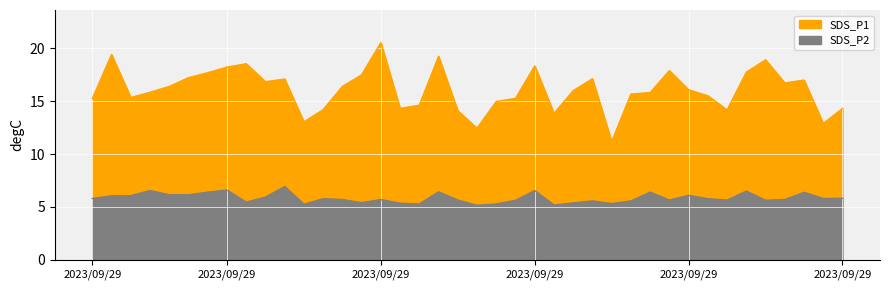

At which label does SDS_P1 reach its minimum?

2023/09/29 01:10